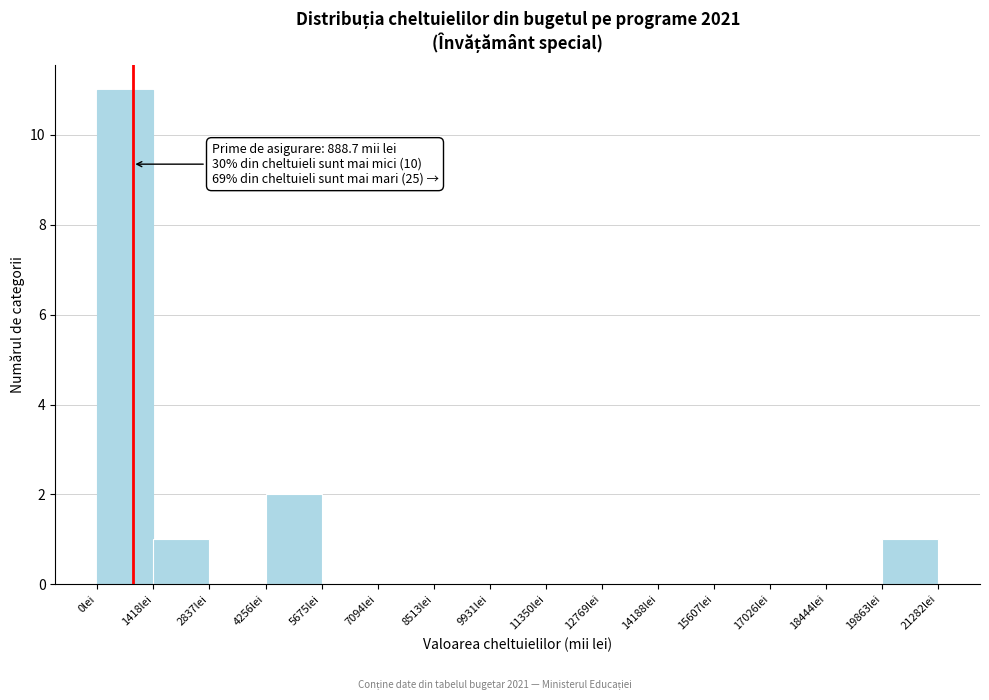

Which range on the x-axis has the tallest bar?

0 to 1400